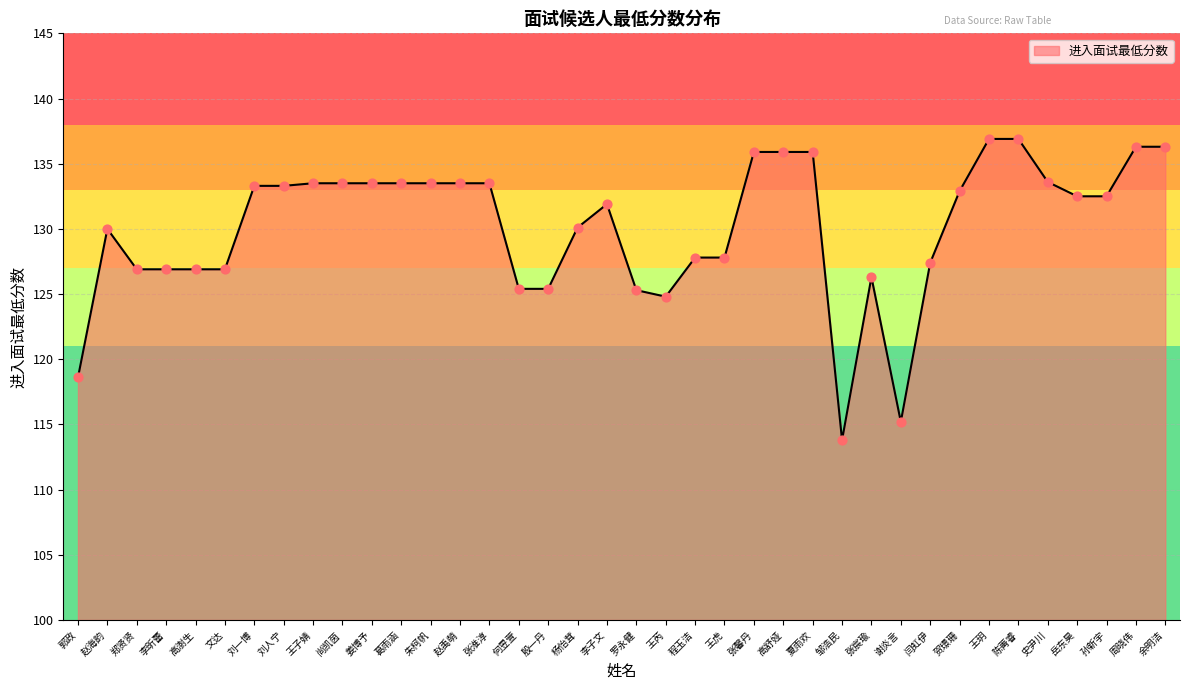

What is the change in value from 尚凯茵 to 殷一丹?

-8.1